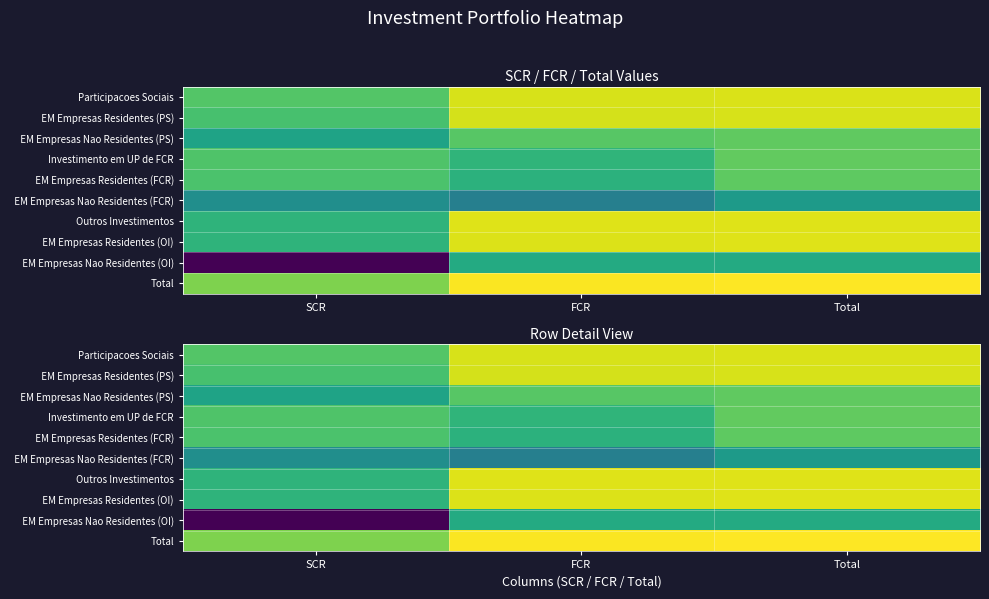

Count the EM Empresas Nao Residentes (FCR) values in the range 1 to 2.

2